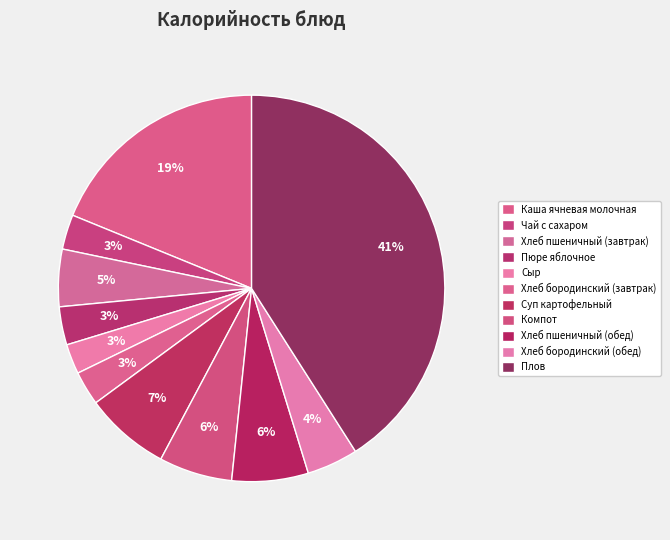

Between Чай с сахаром and Сыр, which is larger?

Чай с сахаром